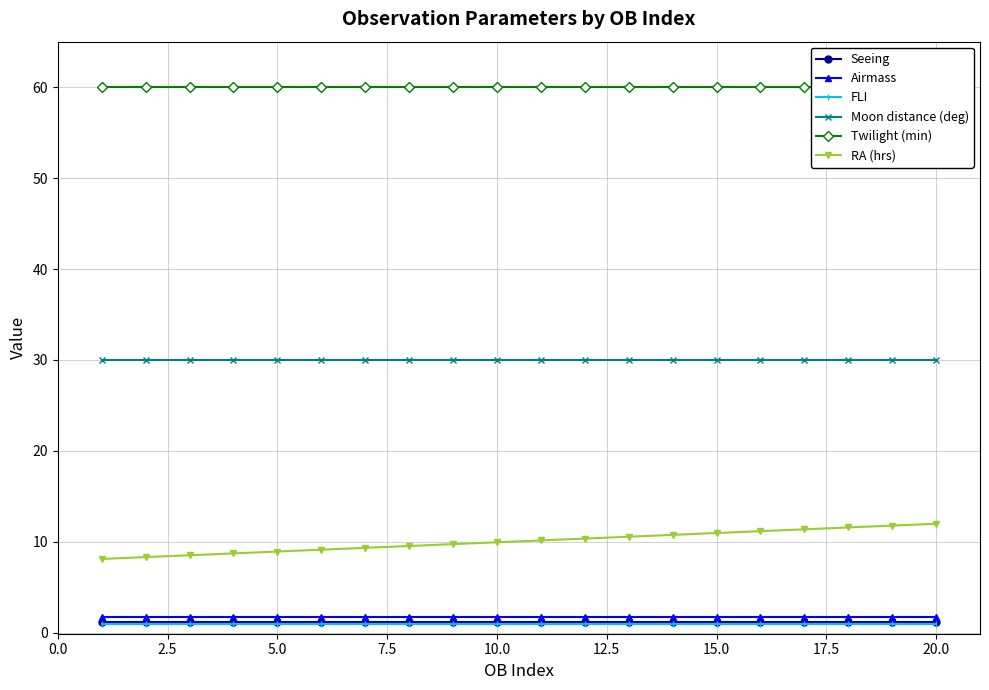

What is the highest value of the Moon distance (deg) series?

30.0